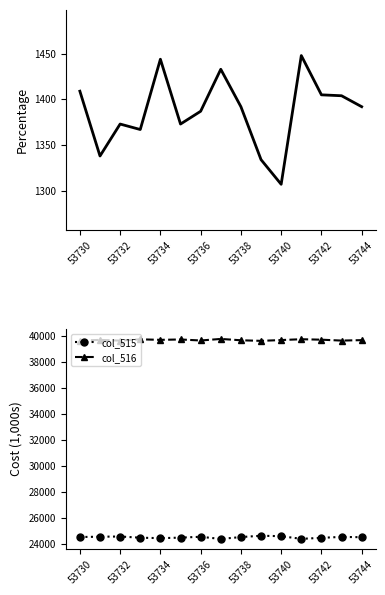

True or false: col_516 has a value of 25339 at 53730.

False